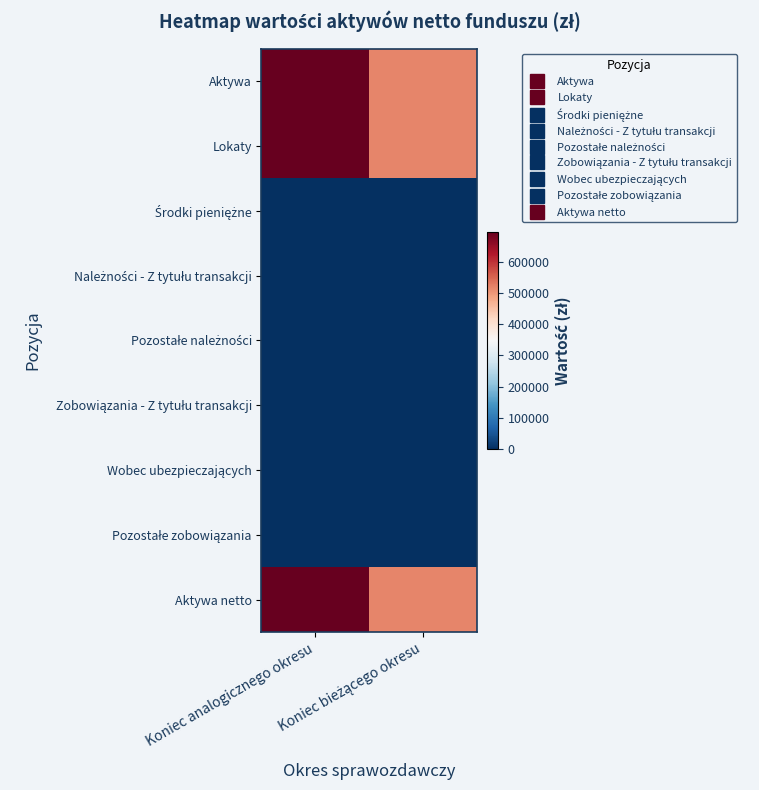

Which series has the largest total across all categories?

Aktywa